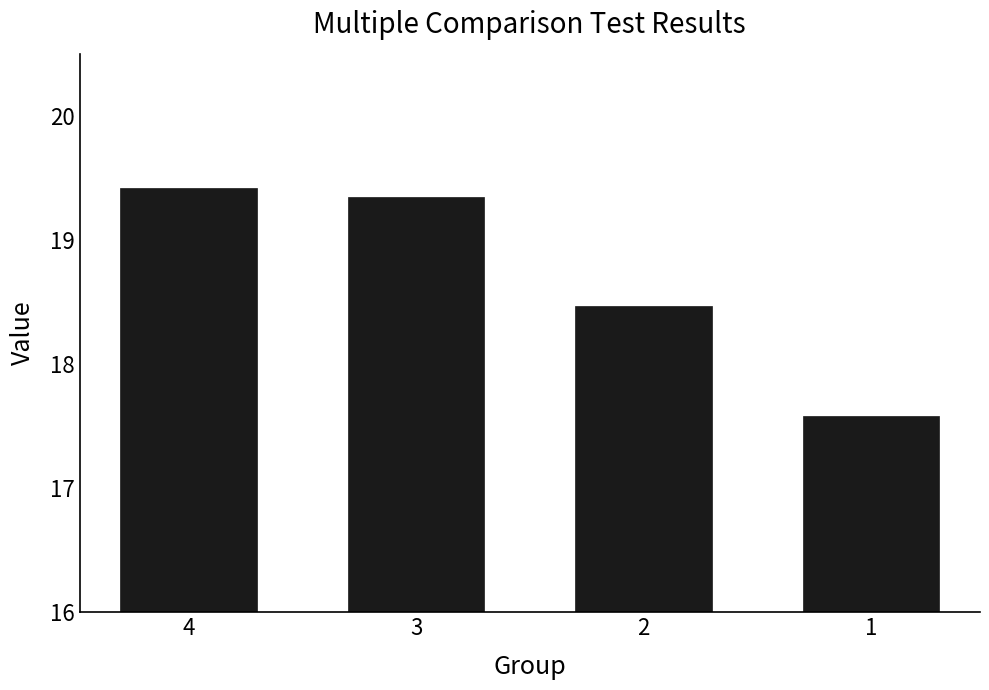

What is the maximum value shown in the chart?

19.4